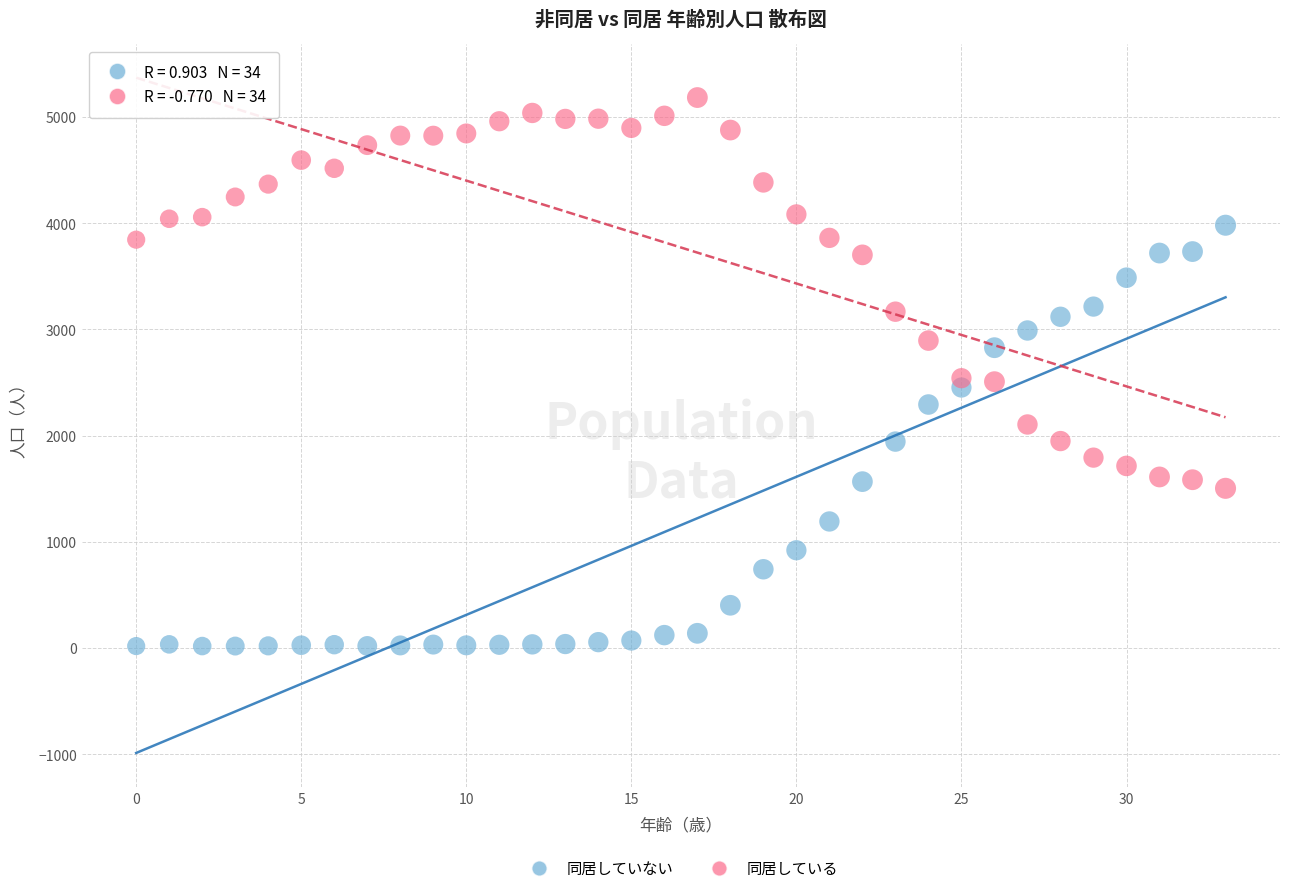

Which series contains the highest Y value?

同居している